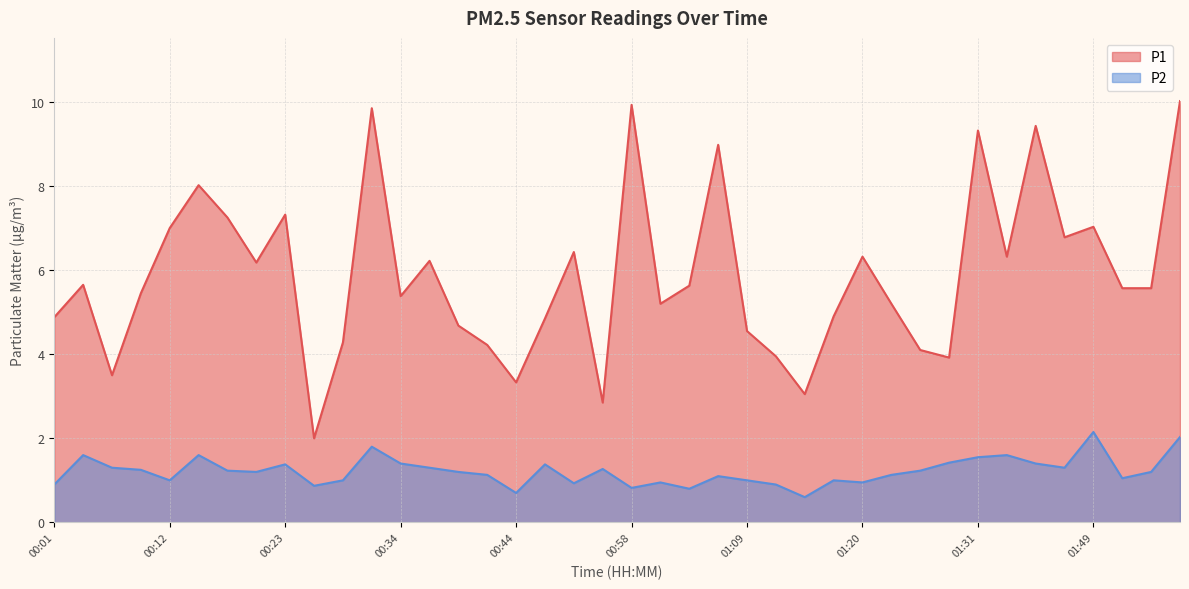

Which series has the largest total across all categories?

P1